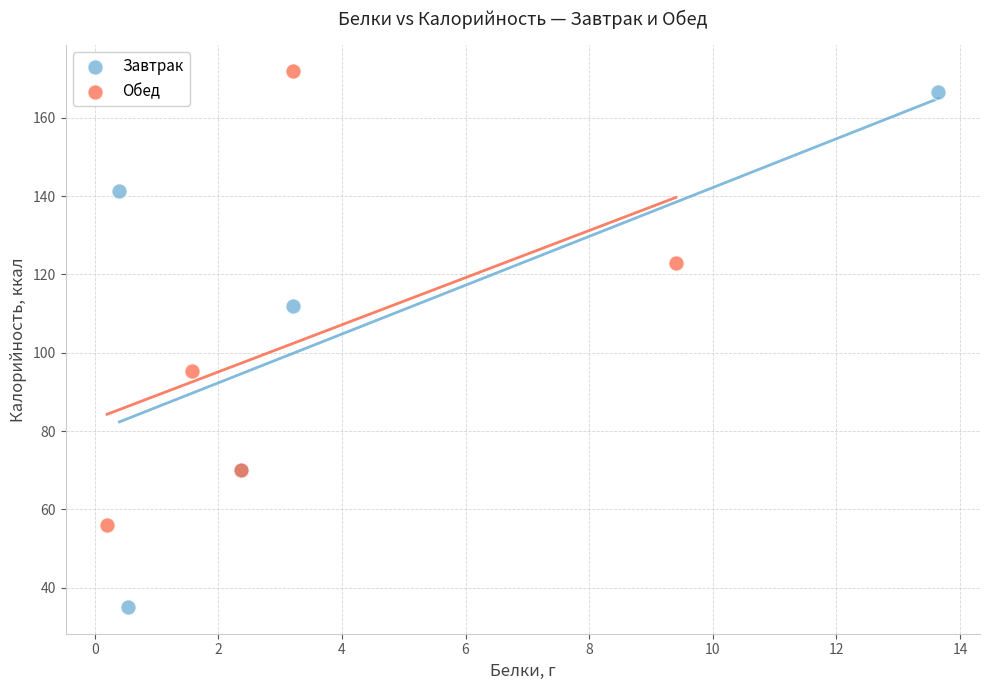

Which series has the widest spread of Y values?

Завтрак